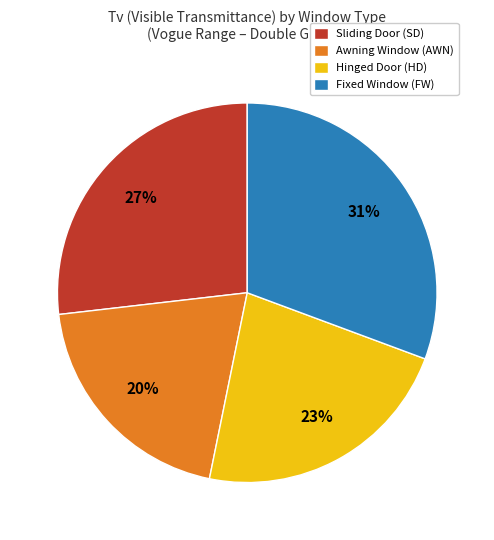

The Hinged Door (HD) slice represents 23% of the pie. True or false?

True